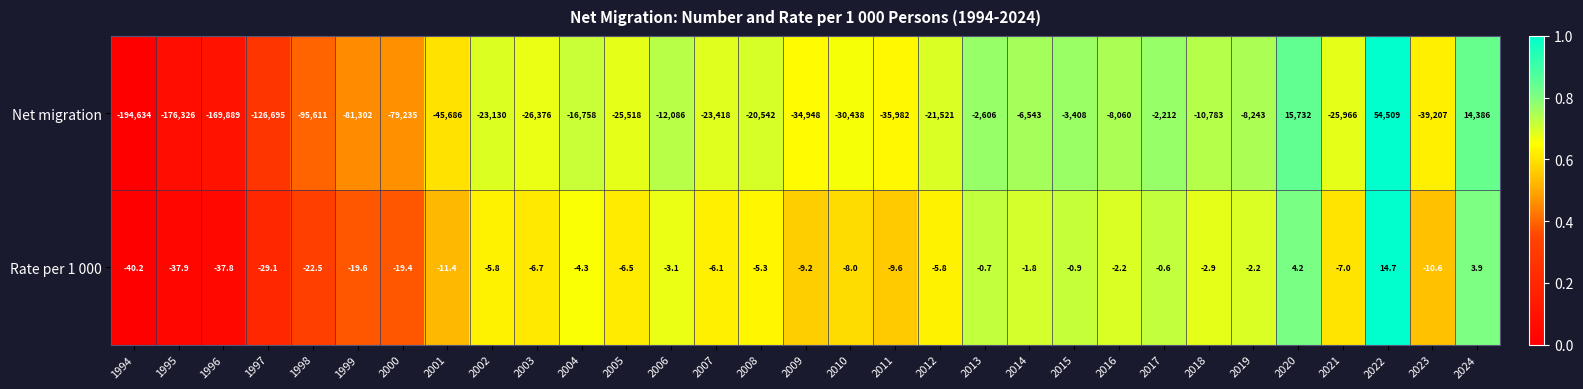

What is the maximum value shown in the chart?

54509.0